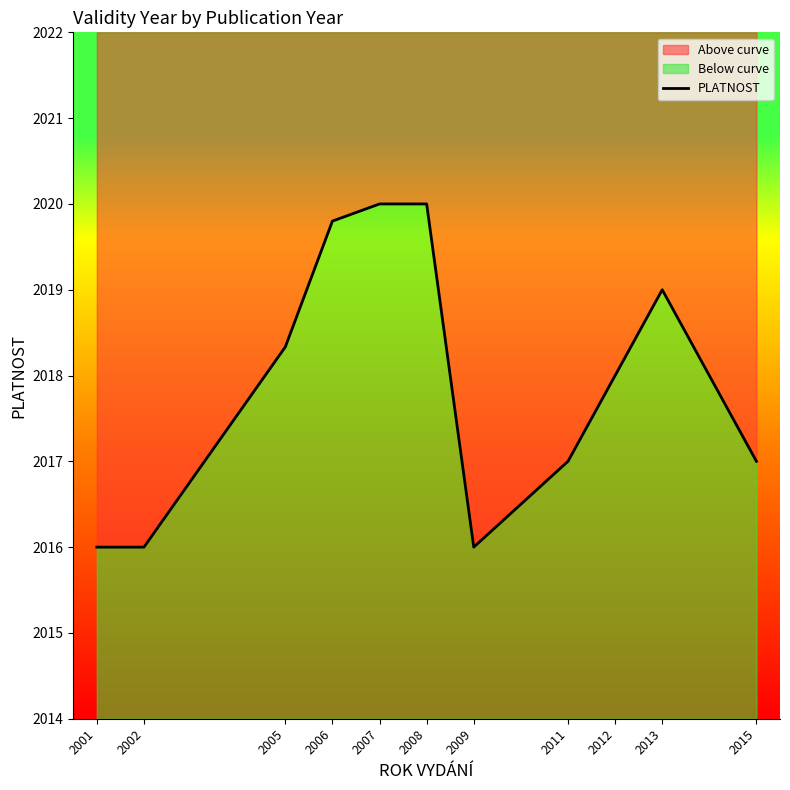

Is it true that the value at 2011 is 2837.5?

False